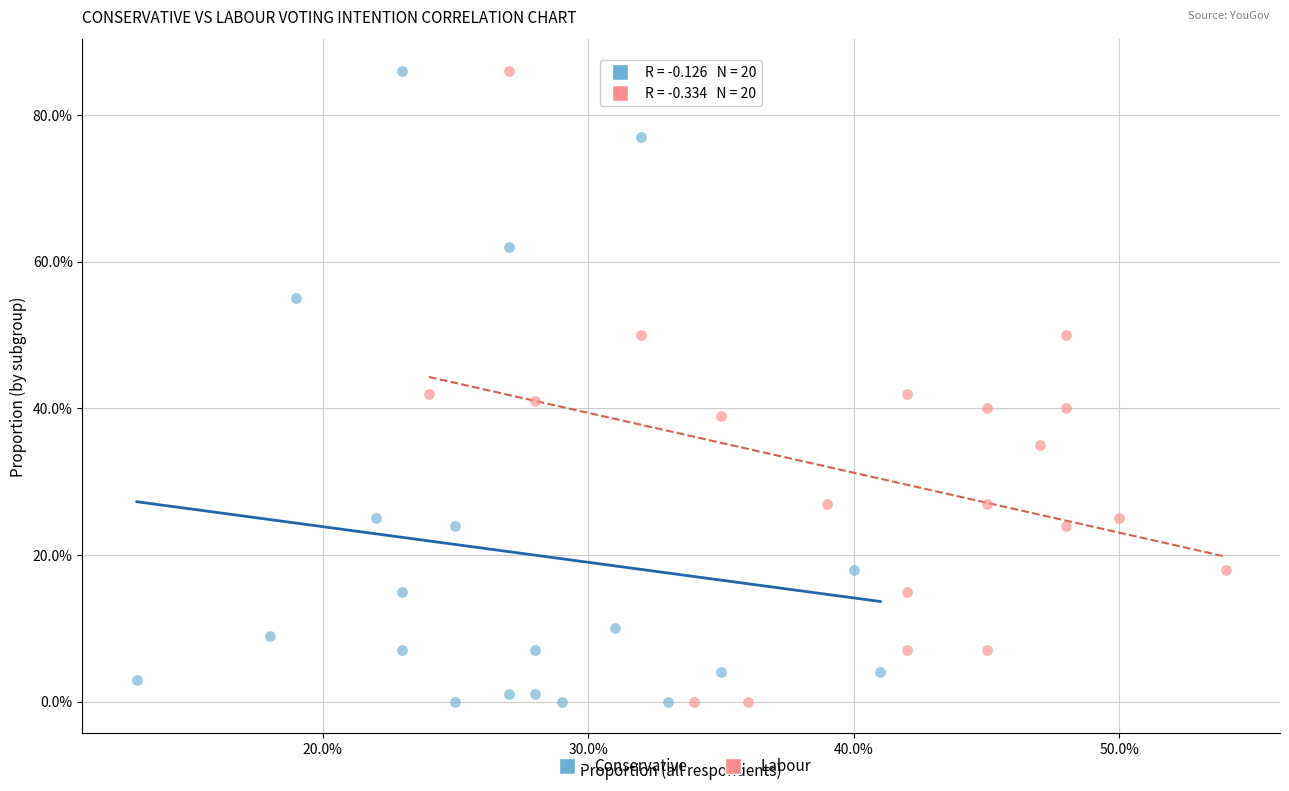

What are all the series names shown in the legend?

Conservative, Labour